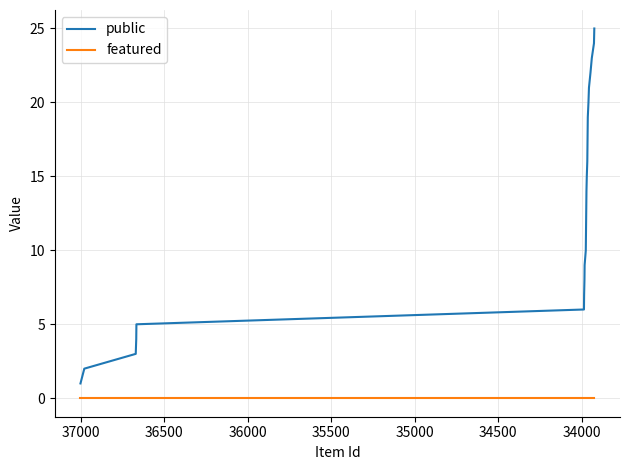

True or false: featured and public cross at least once.

False